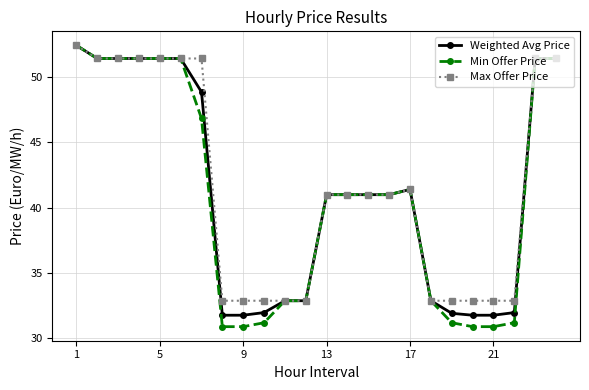

True or false: Min Offer Price has more than 0 points higher than both neighbors.

True